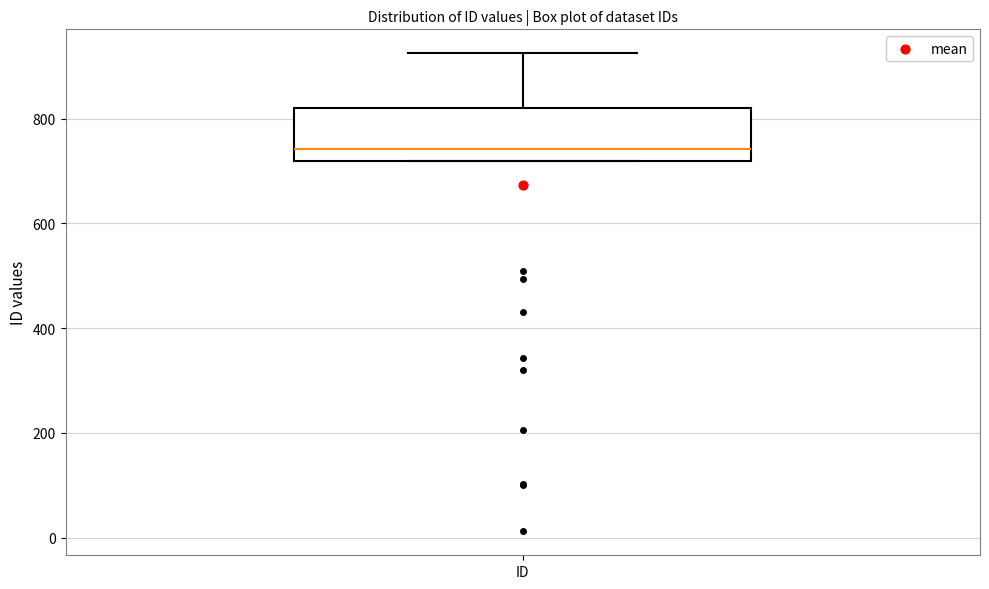

Where is the upper edge of the box for ID on the y-axis? The values are not printed on the chart, so give them approximately, as read against the axis.

820